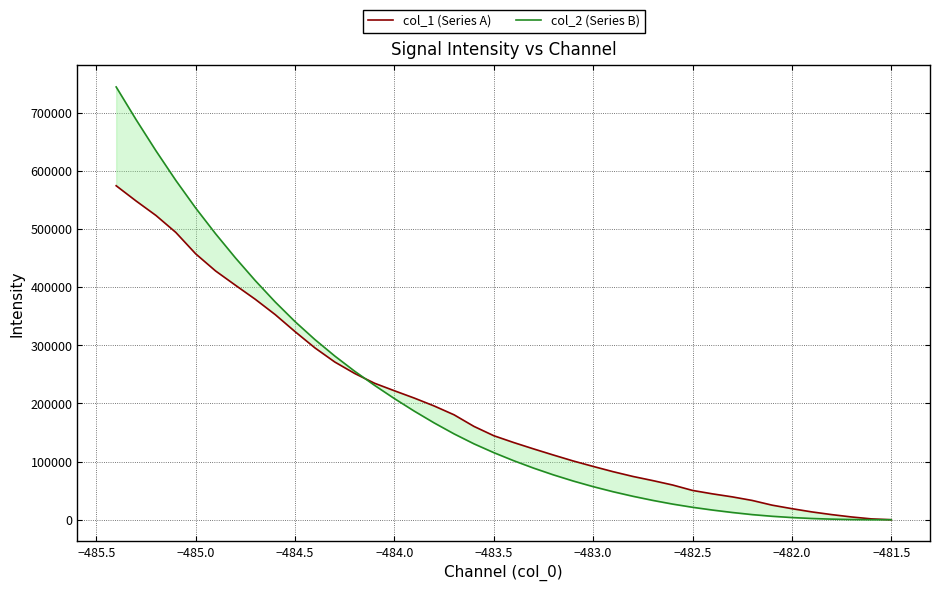

What is the average value of the col_2 (Series B) series?

197551.9